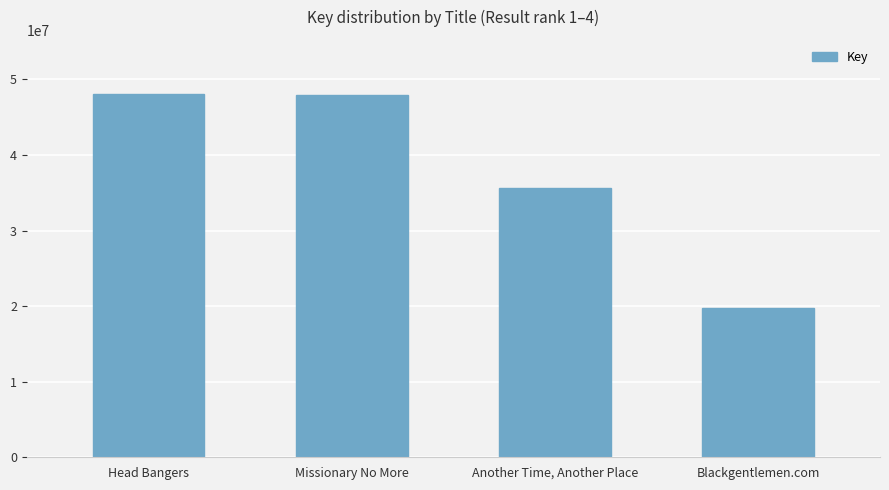

What is the maximum value shown in the chart?

48017395